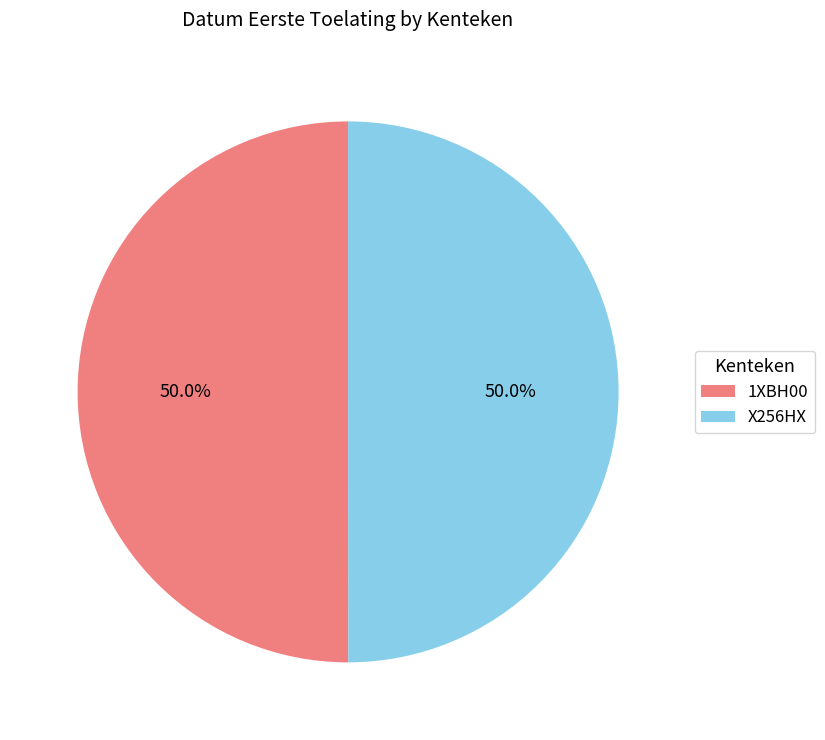

True or false: 1XBH00 accounts for 57% of the total.

False